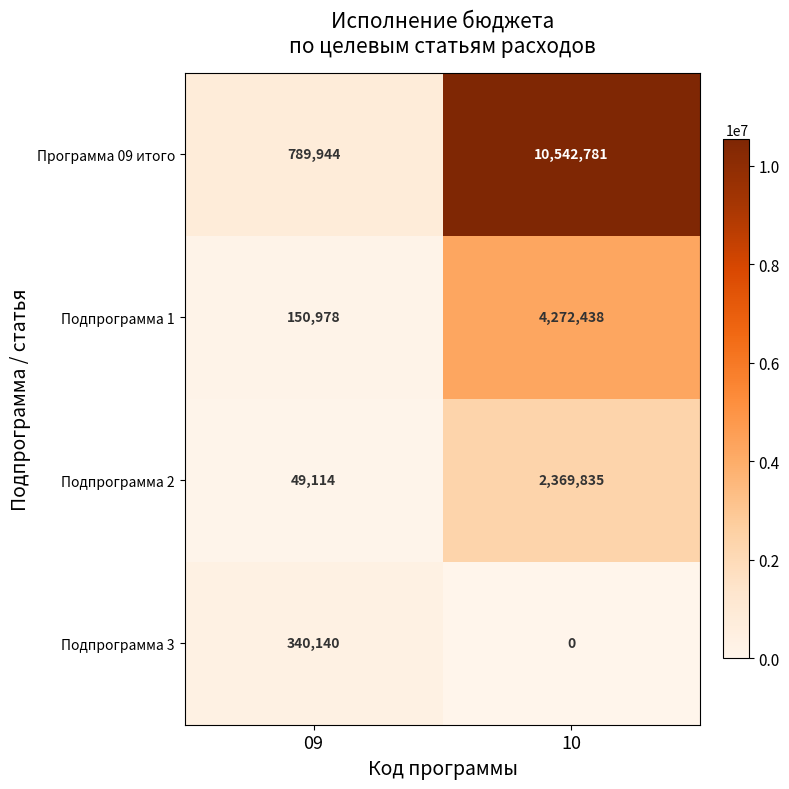

True or false: Подпрограмма 1 has a value of 150978 at 09.

True